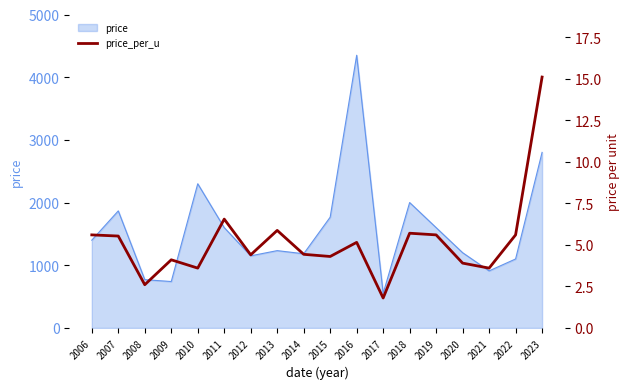

True or false: the data shows 15.1 at 2023.

True